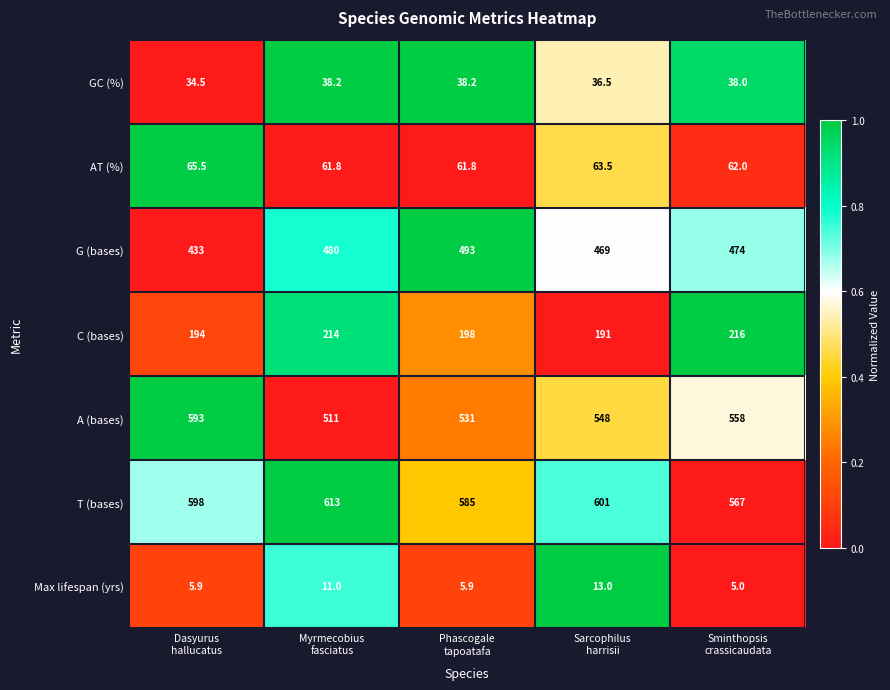

Which series changed the most between Myrmecobius
fasciatus and Phascogale
tapoatafa?

T (bases)